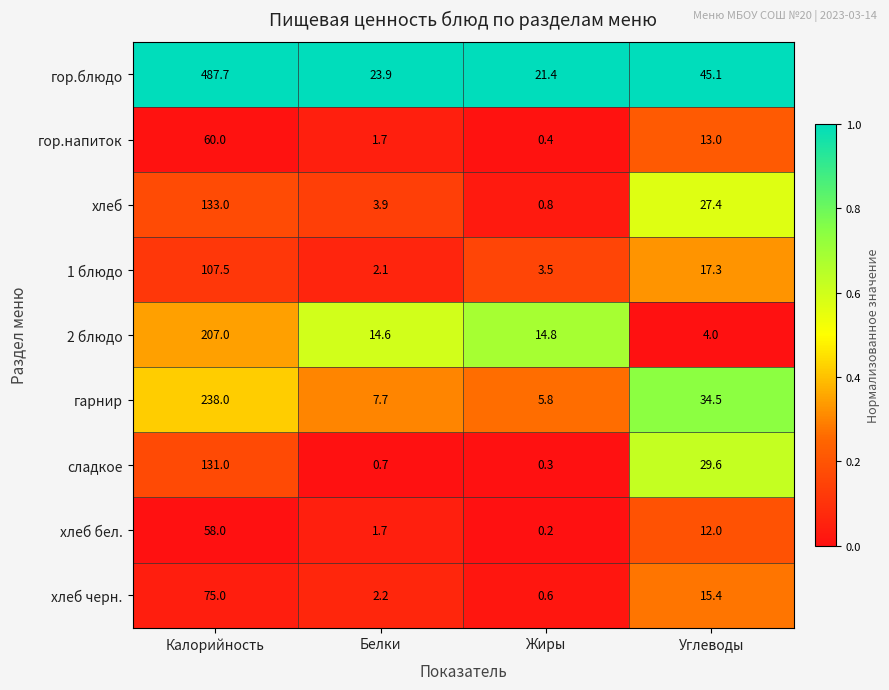

Which series has the largest range (max minus min)?

гор.блюдо